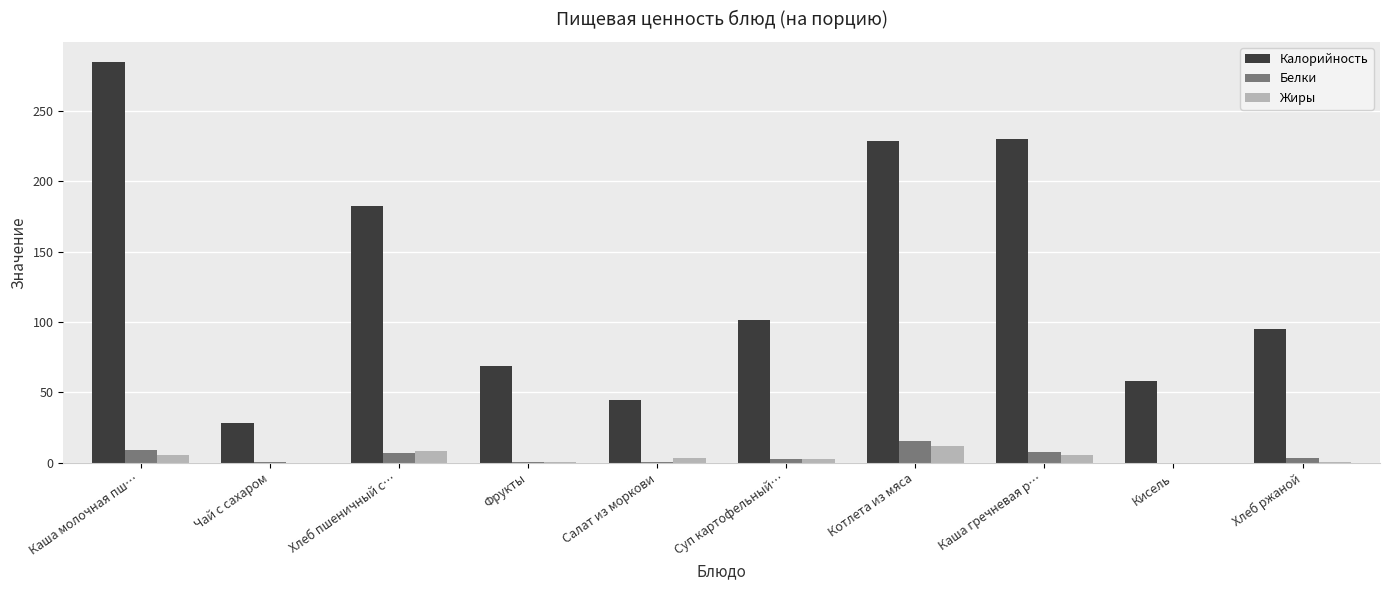

What is the maximum value for Калорийность?

284.9